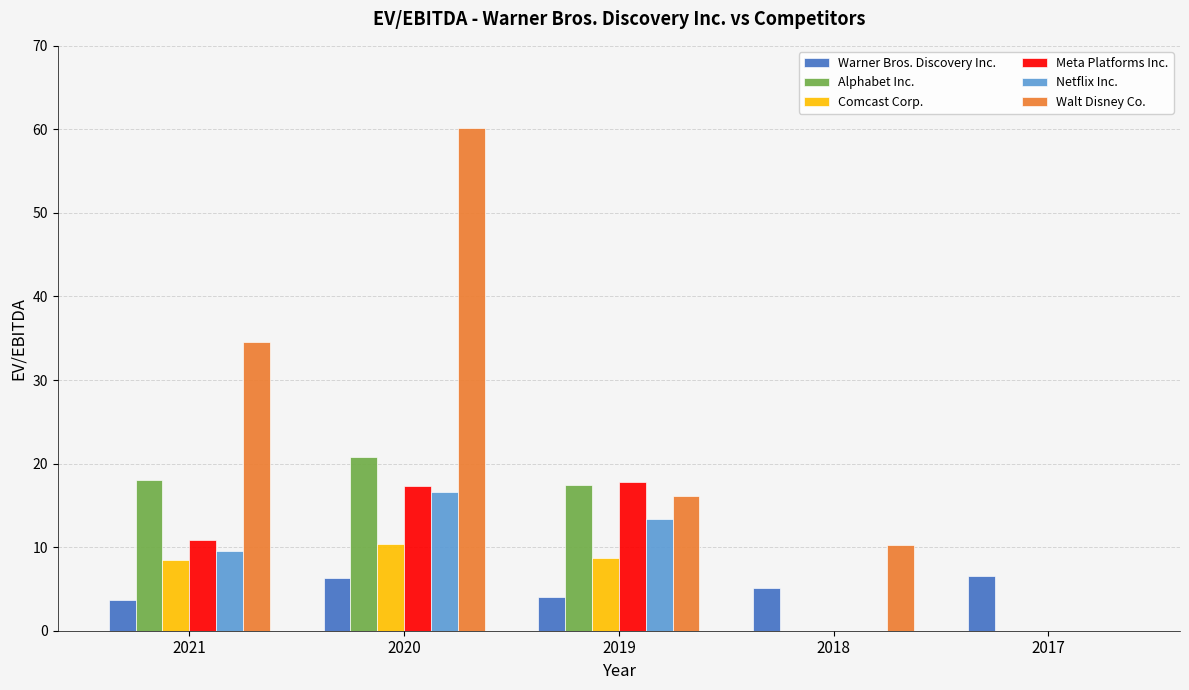

Is the value of Meta Platforms Inc. at 2018 greater than the value of Alphabet Inc. at 2019?

No